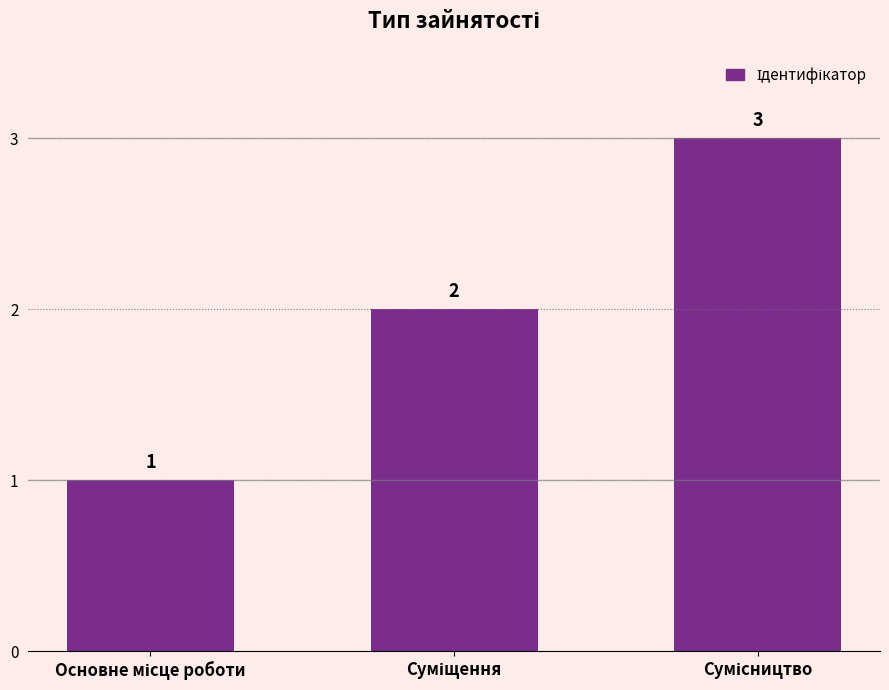

What is the greatest value displayed?

3